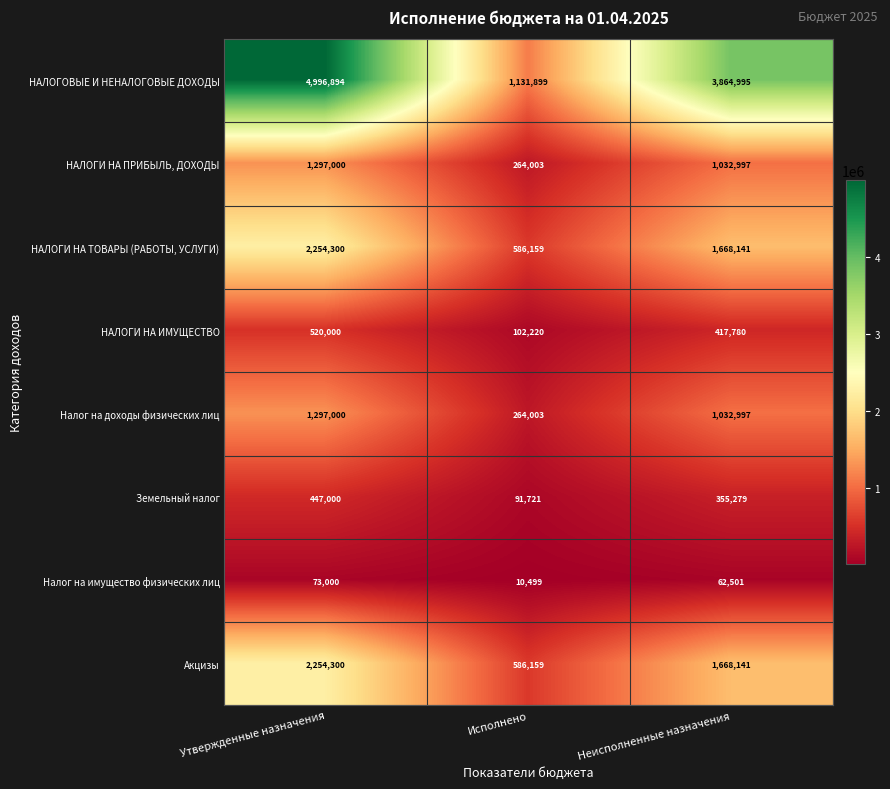

The value of Налог на доходы физических лиц at Неисполненные назначения is 1412143. True or false?

False